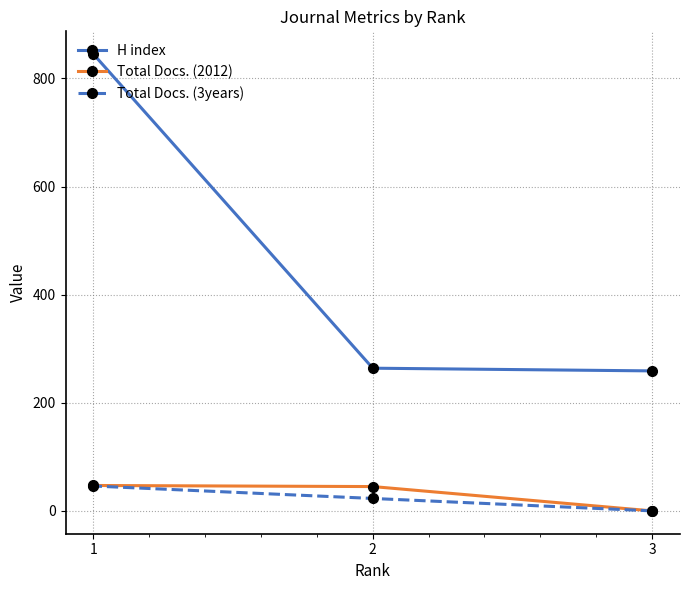

How many positive values does the Total Docs. (2012) series have?

2